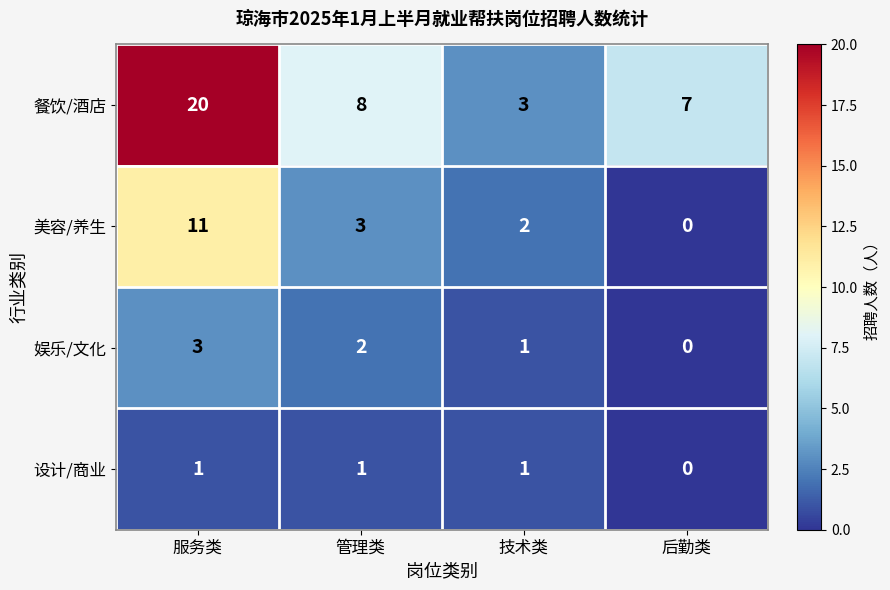

How many categories are shown in the chart?

4